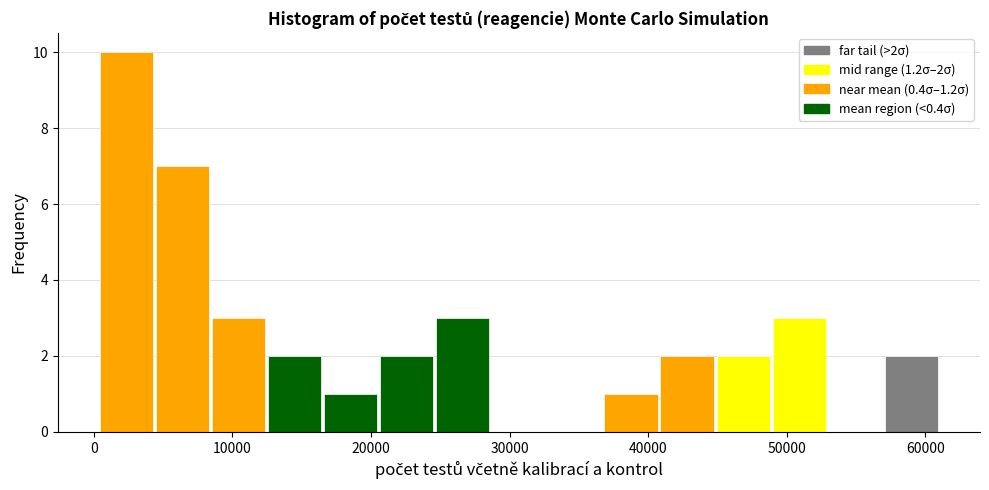

Over which range of the x-axis is the bar tallest?

0 to 4000